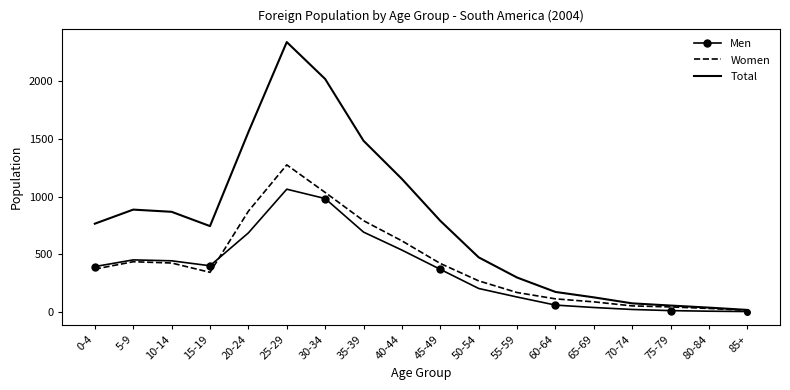

After their last crossing, which series has the higher values: Men or Women?

Women